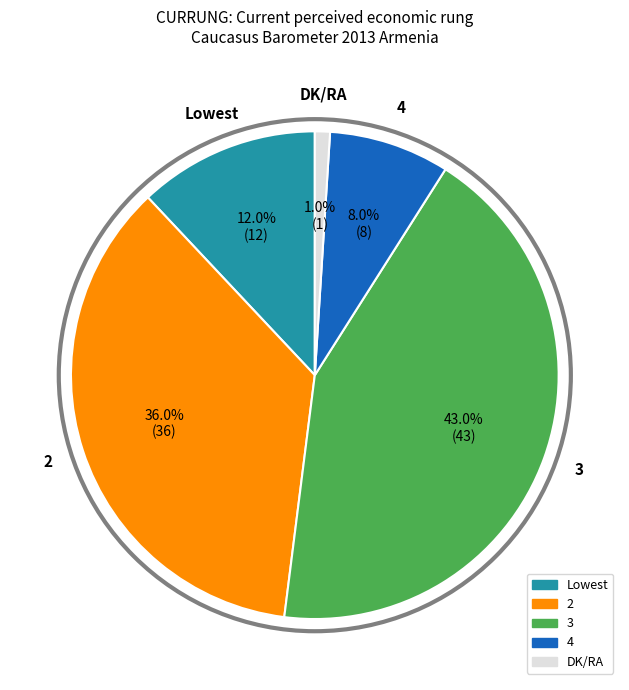

Does any single category account for the majority?

No